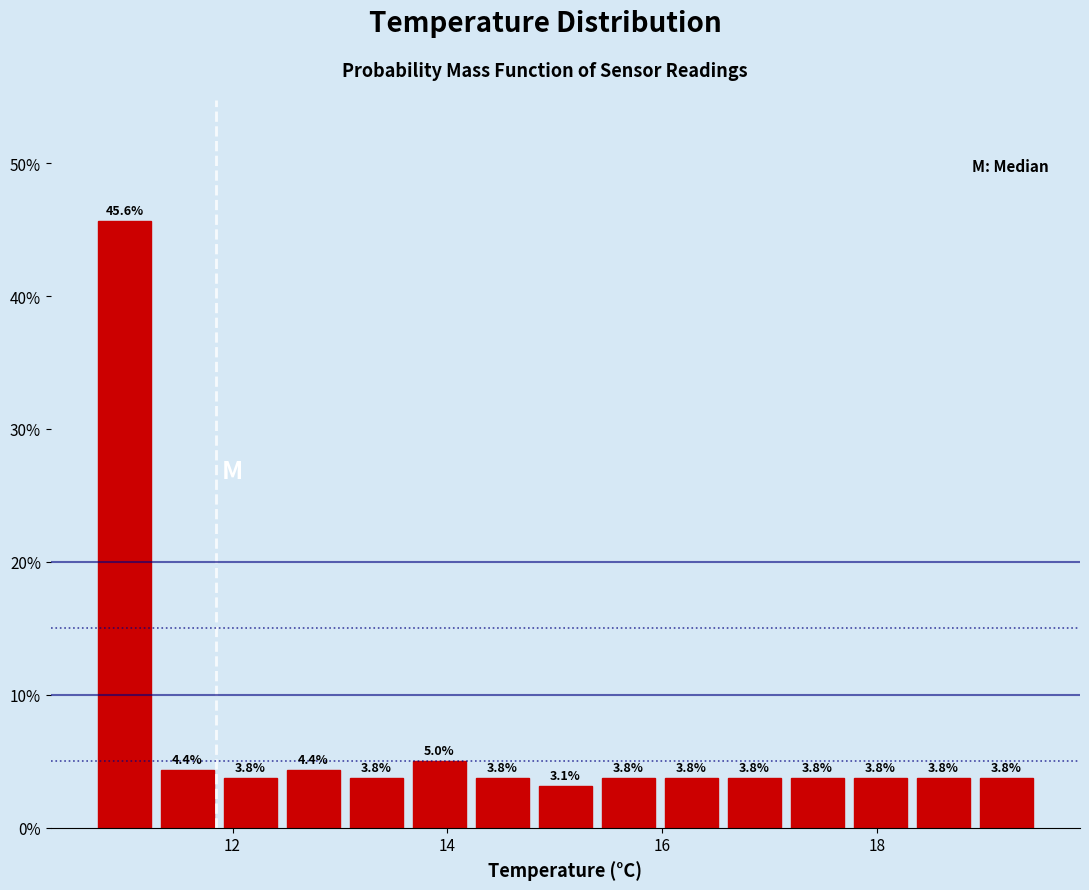

Around what value on the x-axis is the tallest bar? Give the approximate position of its centre, as read against the axis.

11.0